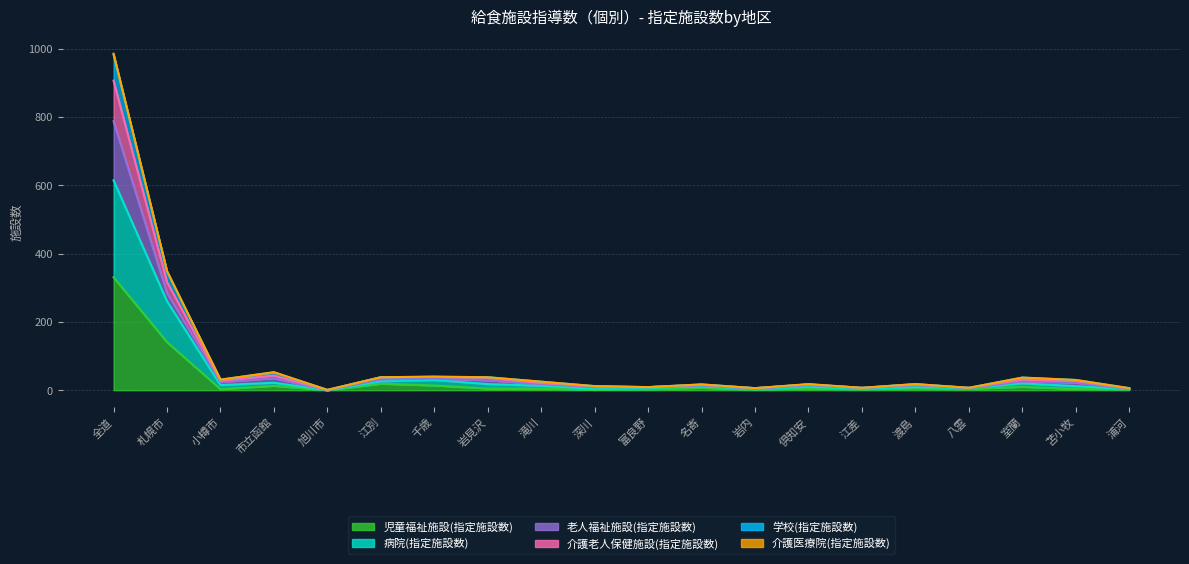

At which category does the chart reach its minimum across all series?

旭川市